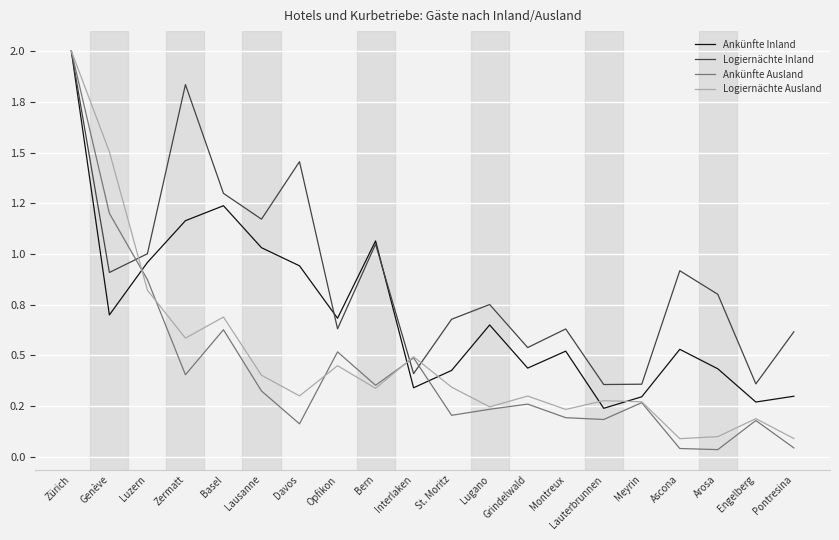

What are all the series names shown in the legend?

Ankünfte Inland, Logiernächte Inland, Ankünfte Ausland, Logiernächte Ausland